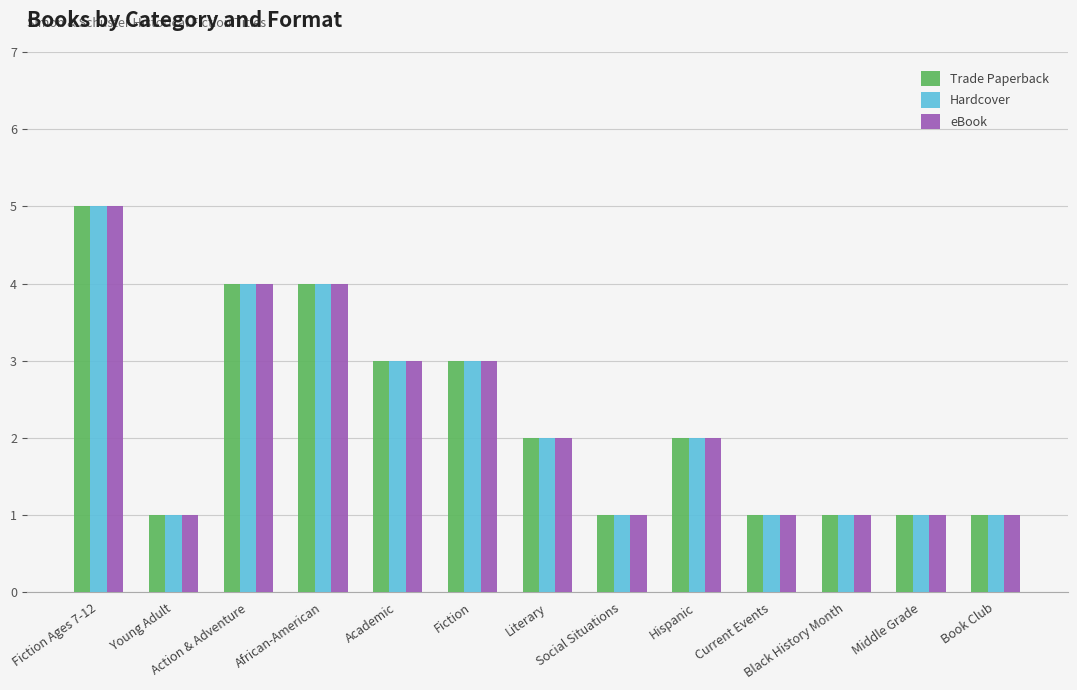

At which category is the sum across all series the highest?

Fiction Ages 7-12